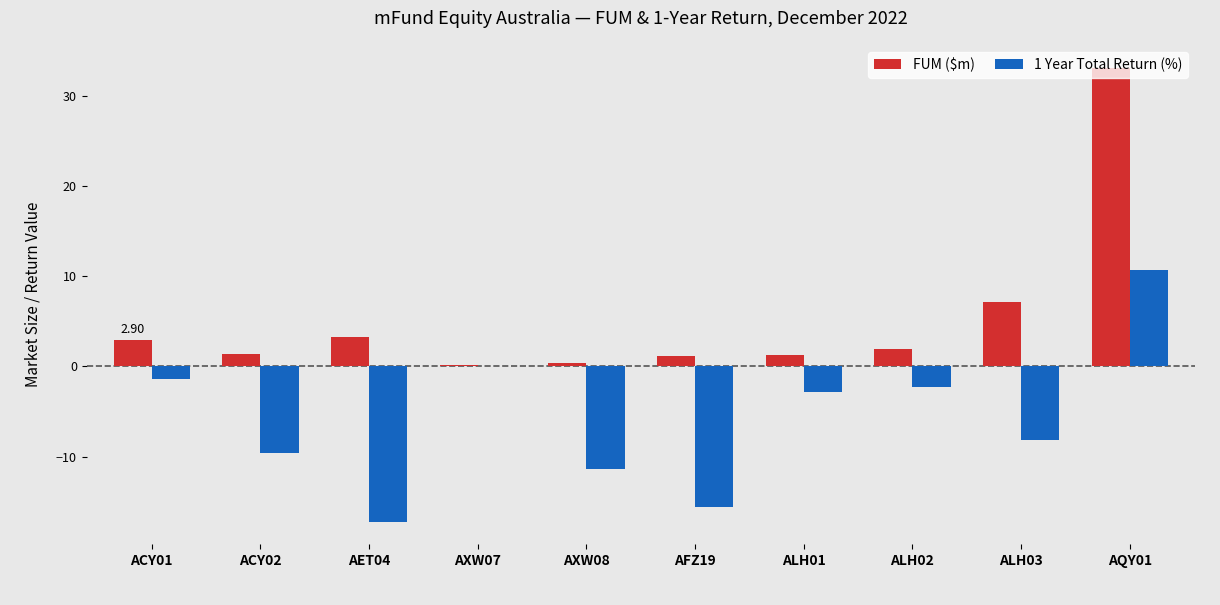

How many data points does each series have?

10